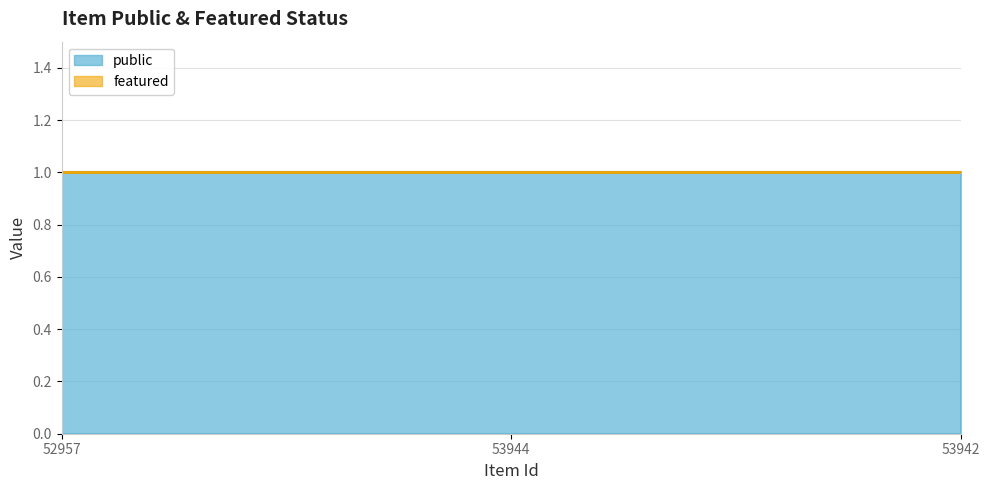

Which category has the highest value across all series?

52957